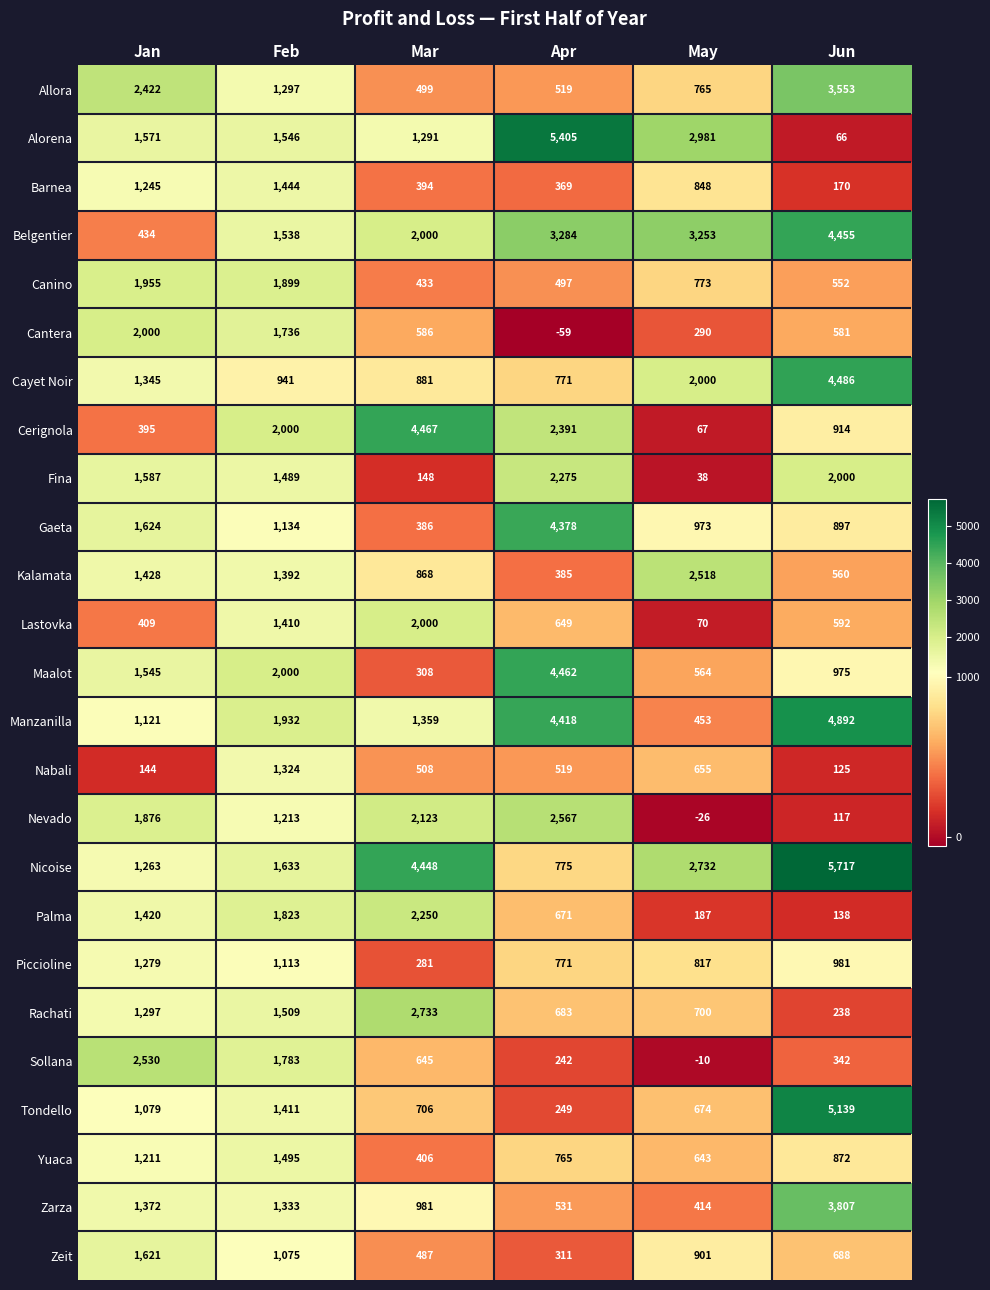

Where is Yuaca nearest to the value 950?

Jun